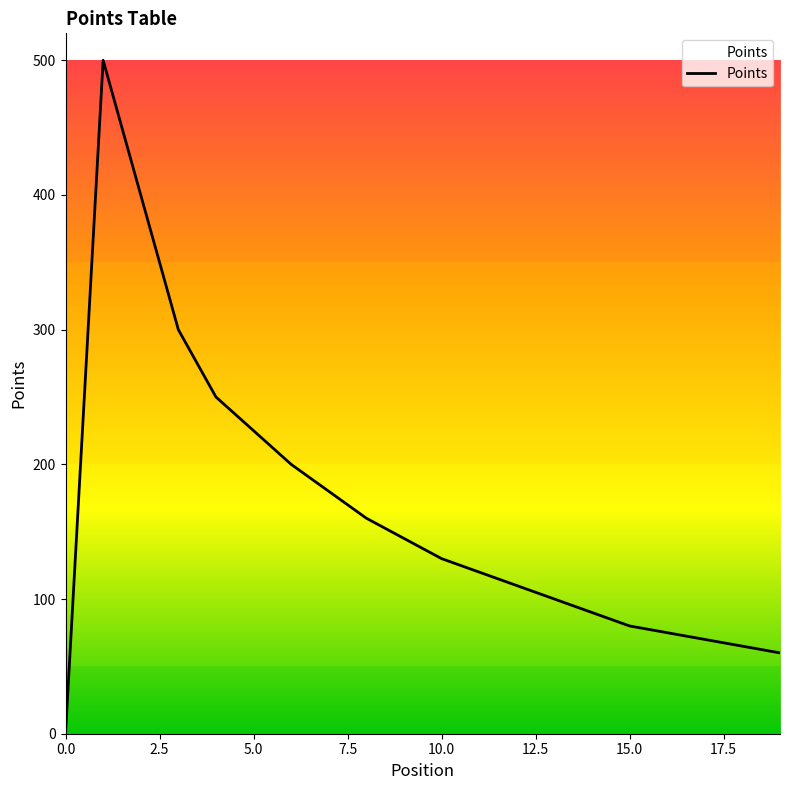

True or false: the data has more than 2 interior local peaks.

False